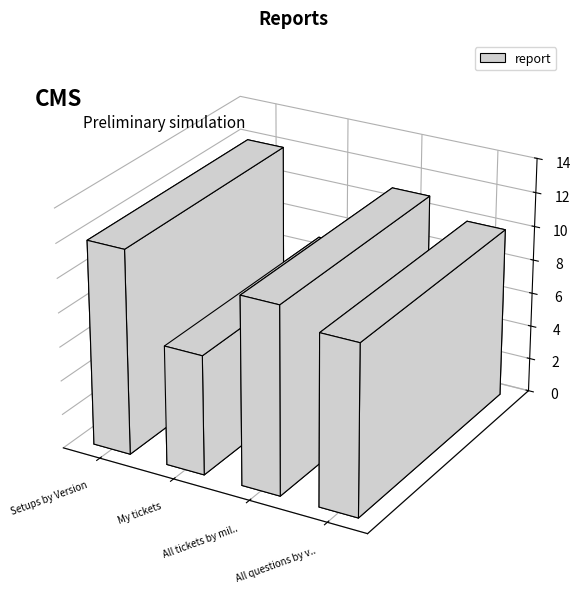

What position from the left is My tickets?

2